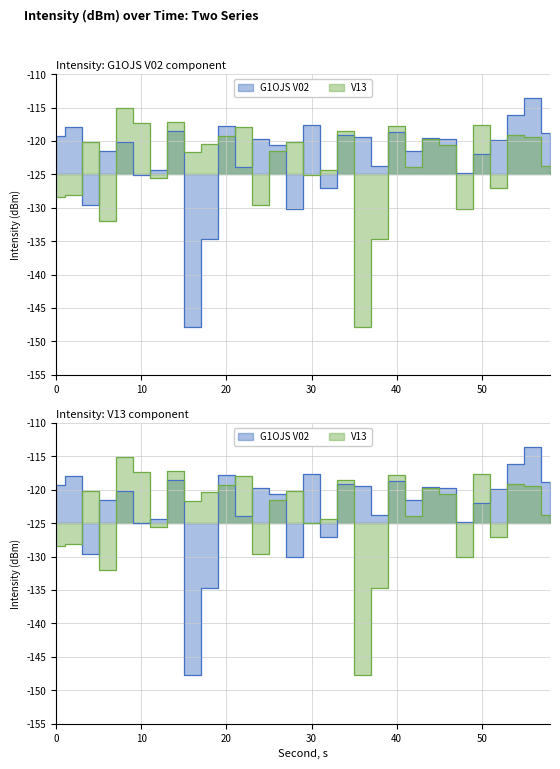

At which category is the sum across all series the highest?

56